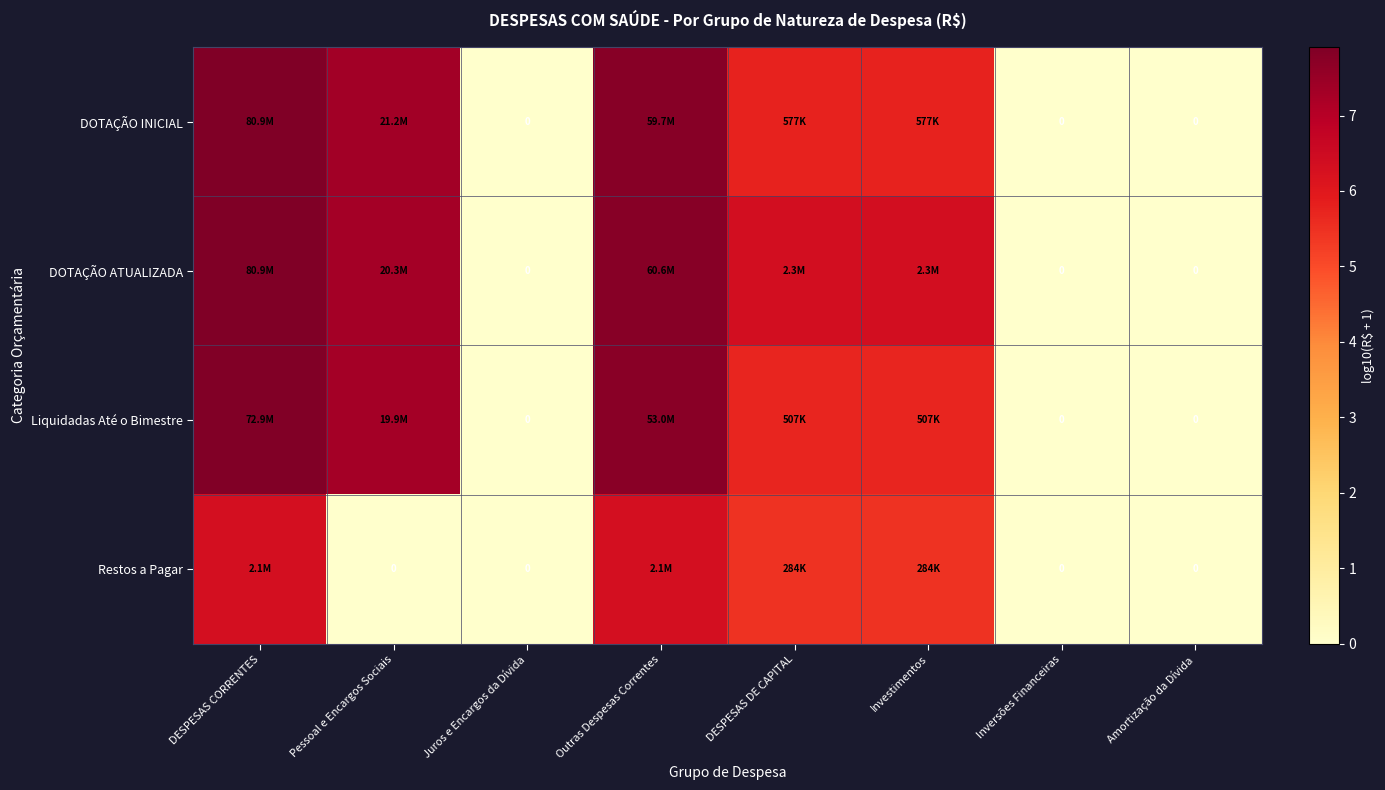

Between Investimentos and Amortização da Dívida, which is larger?

Investimentos